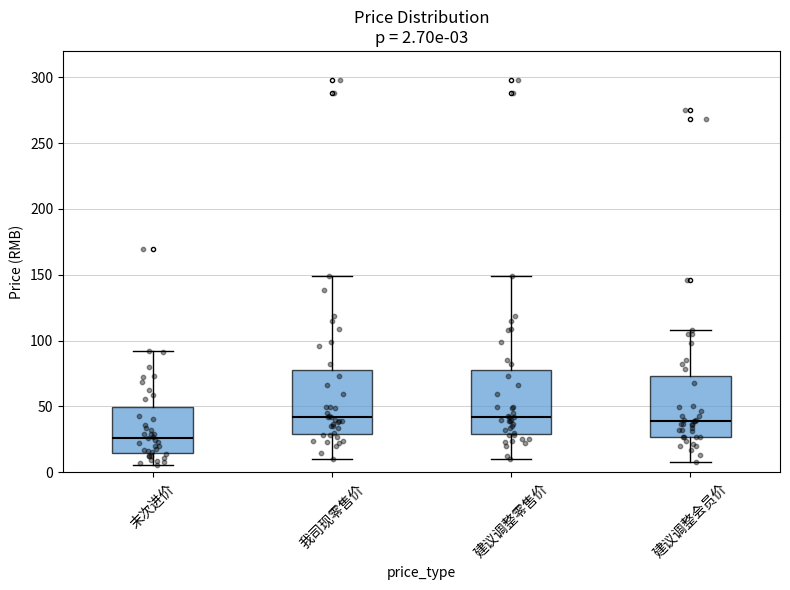

Which box has the lowest median line?

末次进价